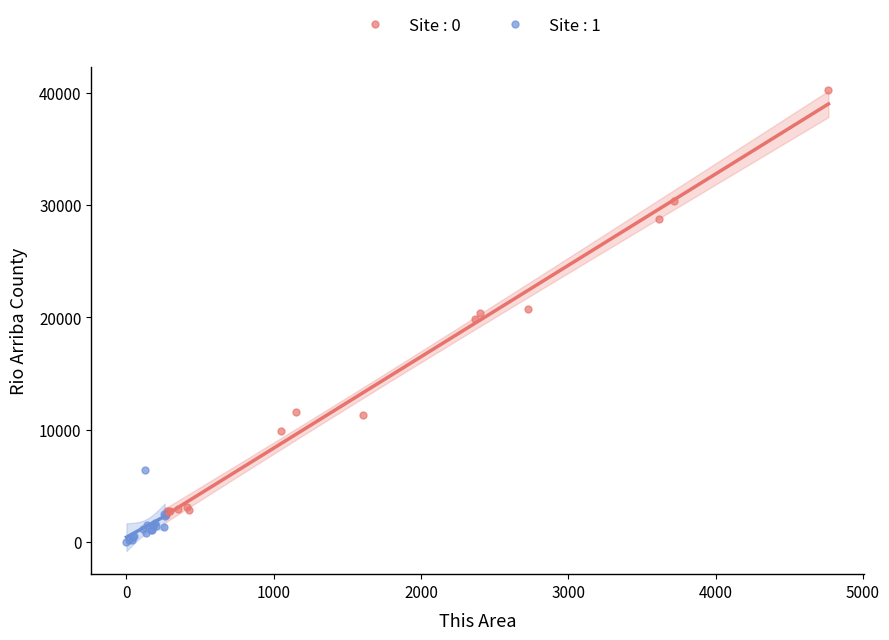

Which series contains the lowest Y value?

Site : 1